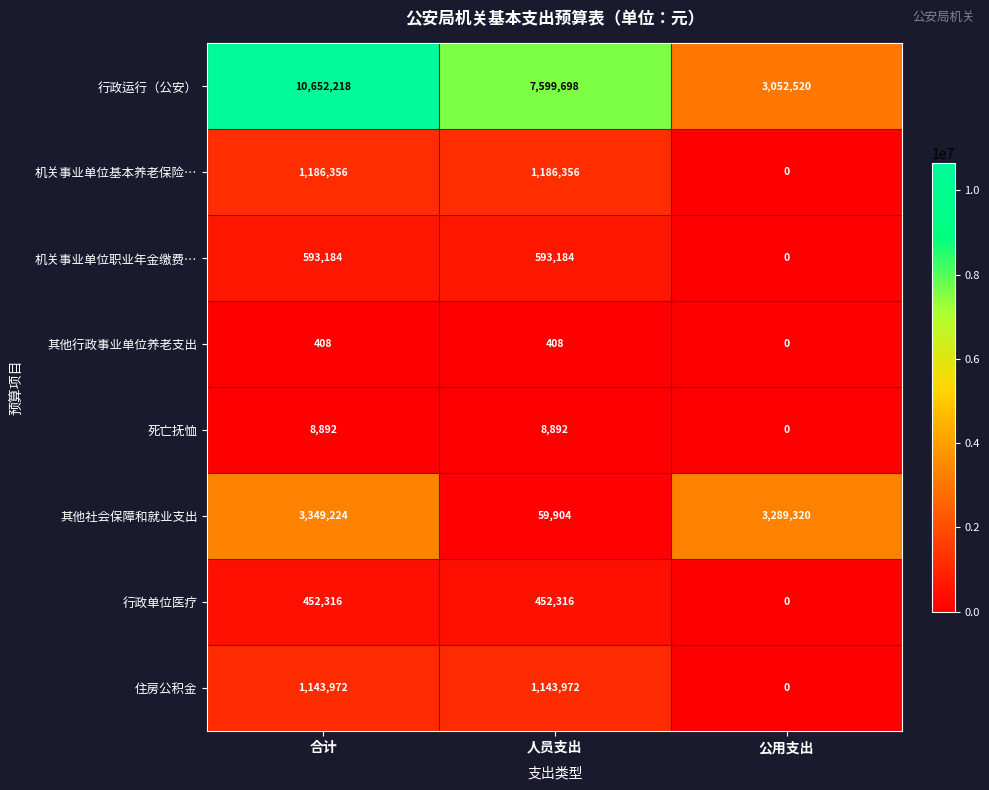

The value of 机关事业单位基本养老保险… at 人员支出 is 1186356. True or false?

True